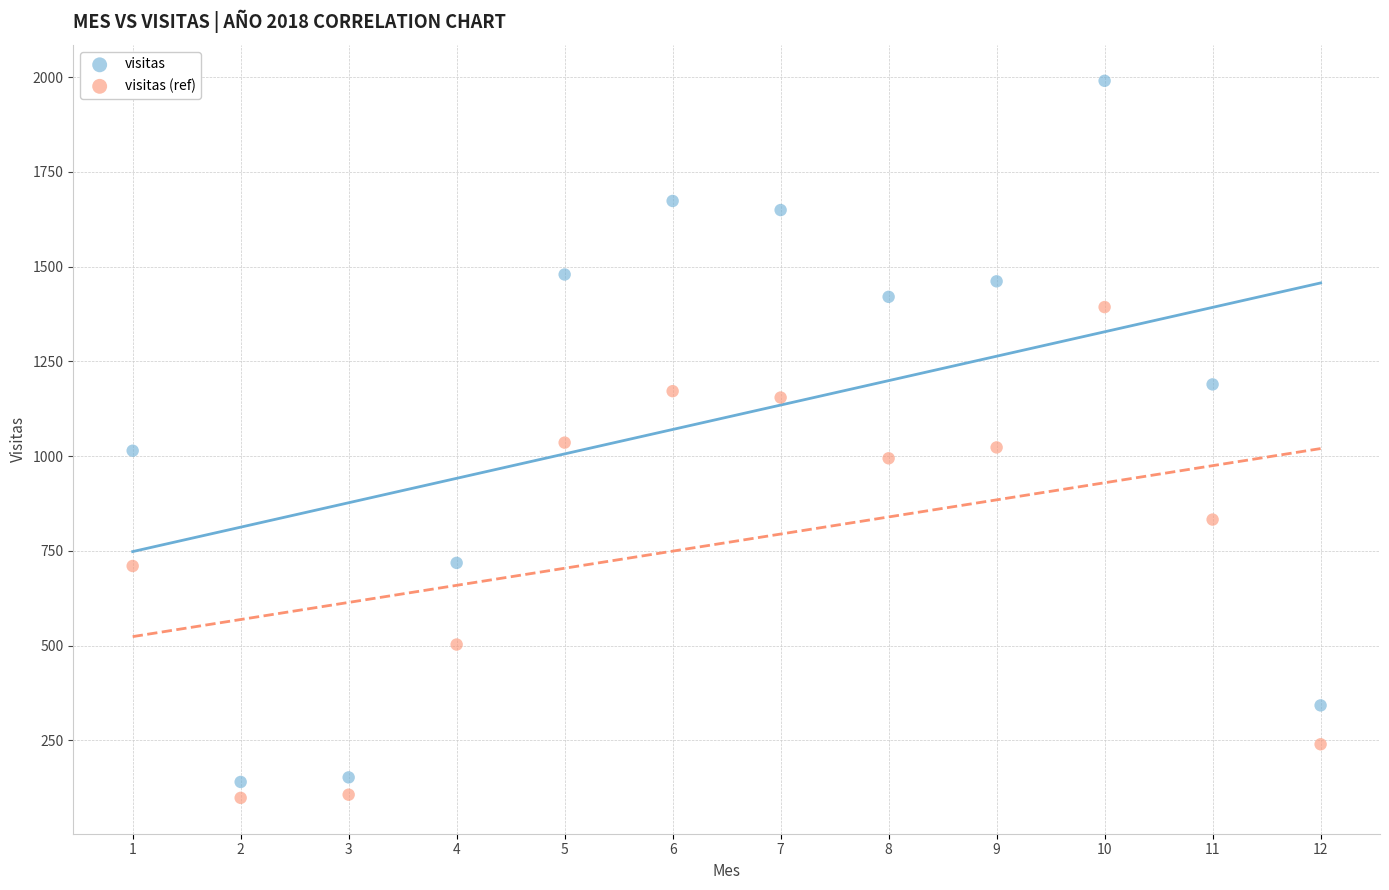

Across all data points, what is the range of Y values (max minus min)?

1892.0